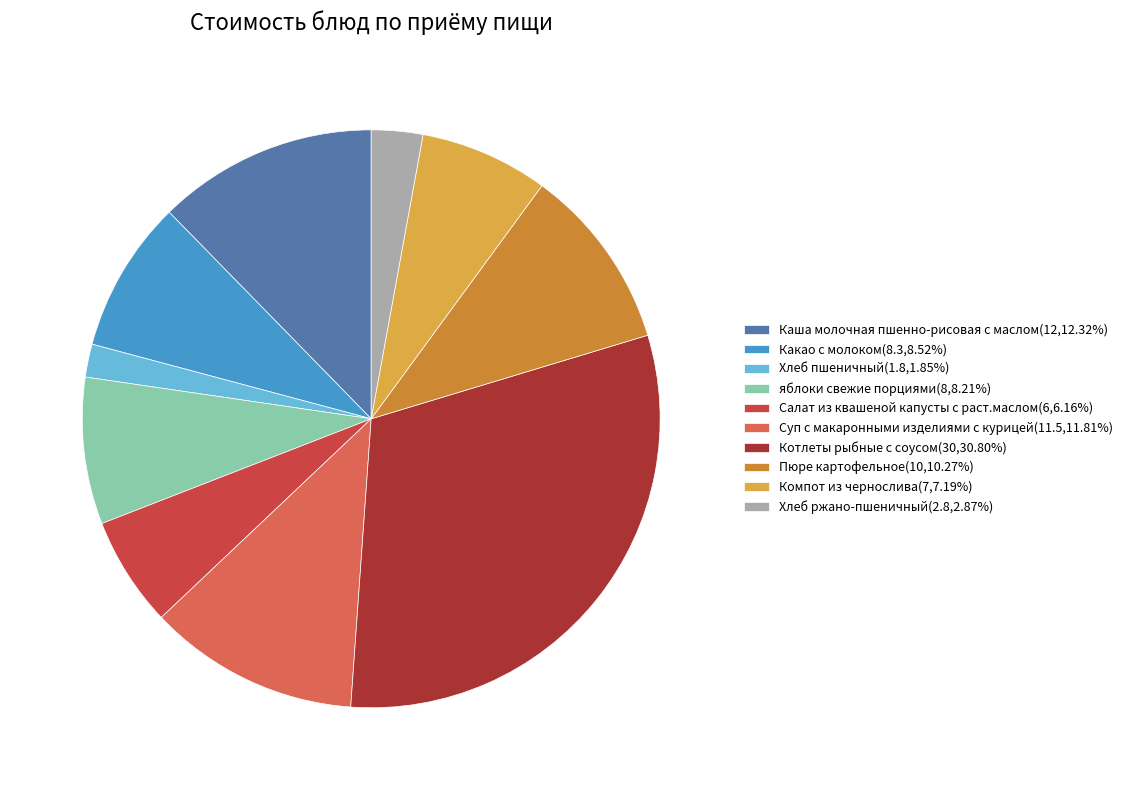

What is the ratio of the value at Какао с молоком(8.3,8.52%) to the value at яблоки свежие порциями(8,8.21%)?

1.0